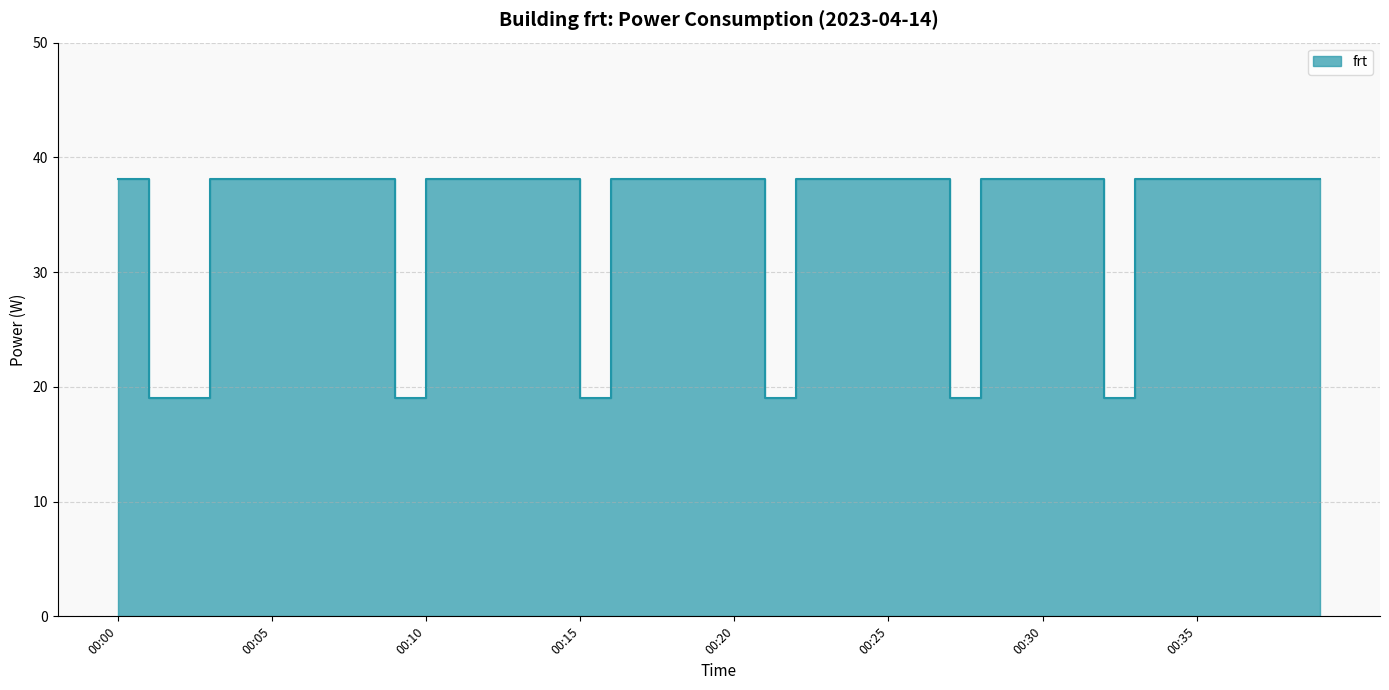

Is it true that the value at 00:16 is 24.6?

False